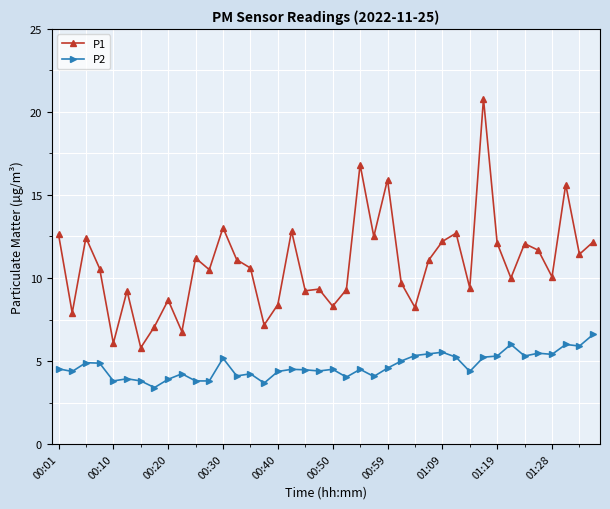

Which series has the largest range (max minus min)?

P1